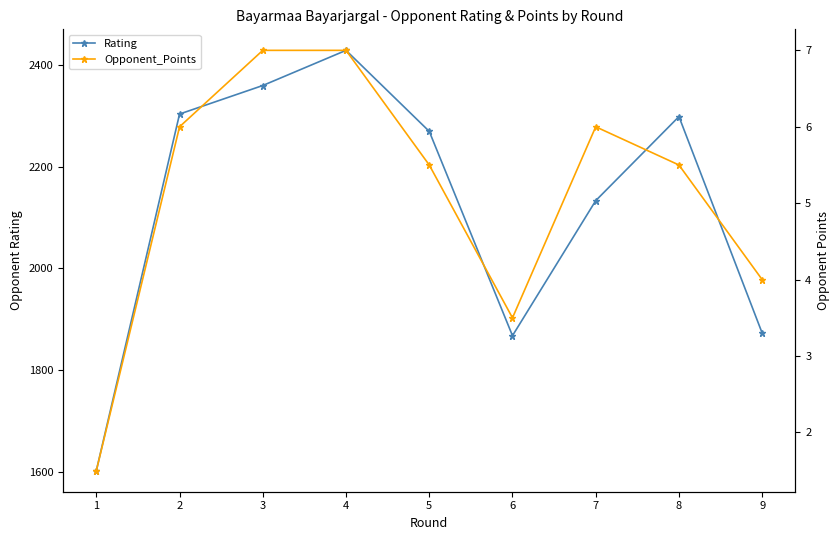

Which series has the largest total across all categories?

Rating